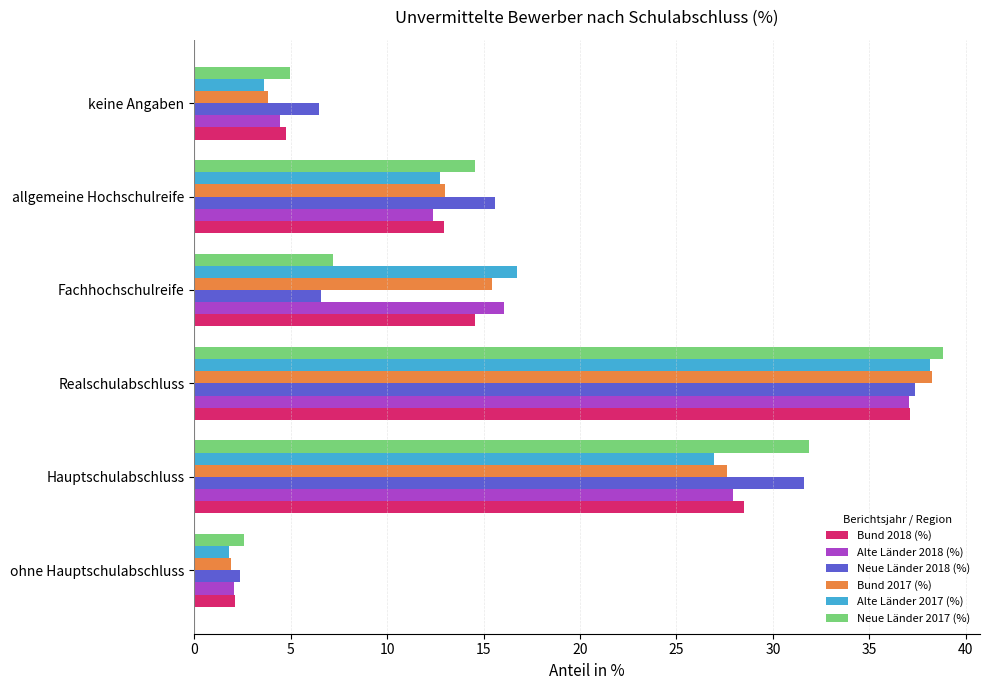

What is the difference between the second highest and minimum values in the Neue Länder 2017 (%) series?

29.3